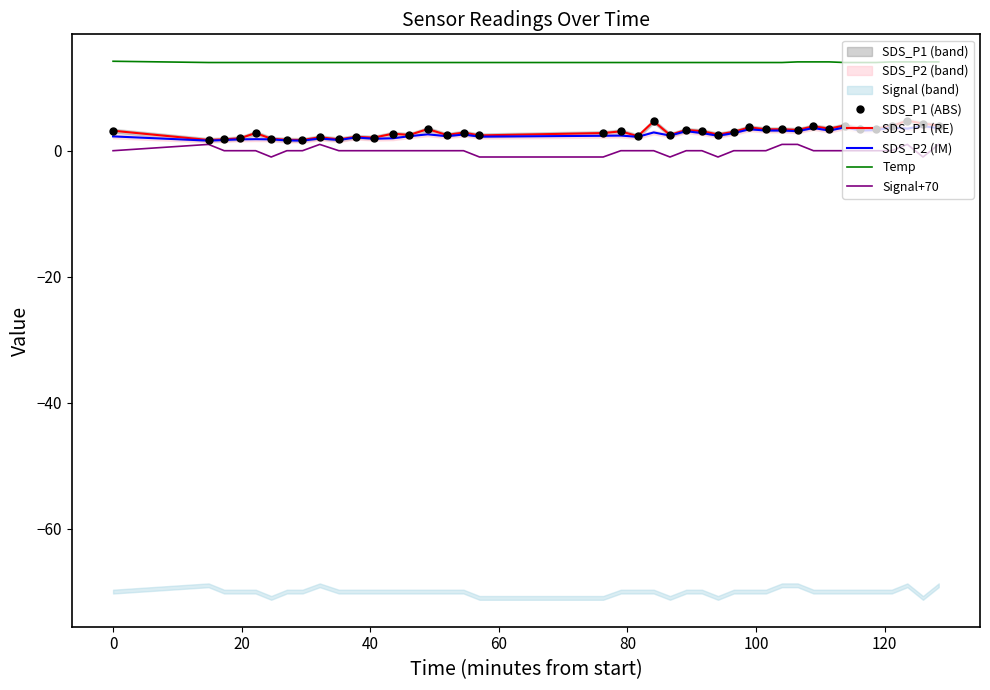

How many interior local valleys does the SDS_P1 (ABS) series have?

12